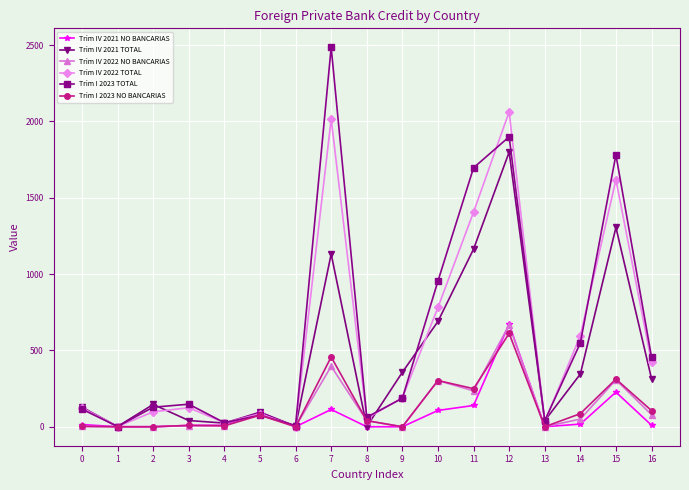

At which category is the sum across all series the highest?

12